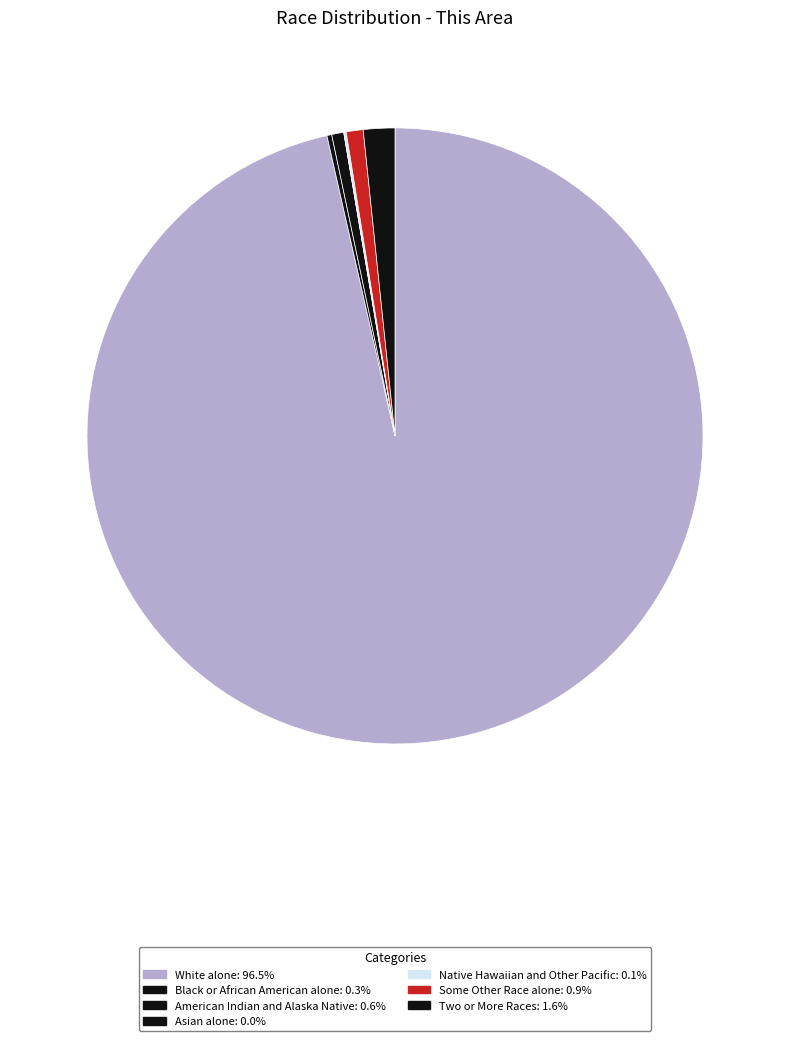

To the nearest percent, what portion does American Indian and Alaska Native represent?

1%